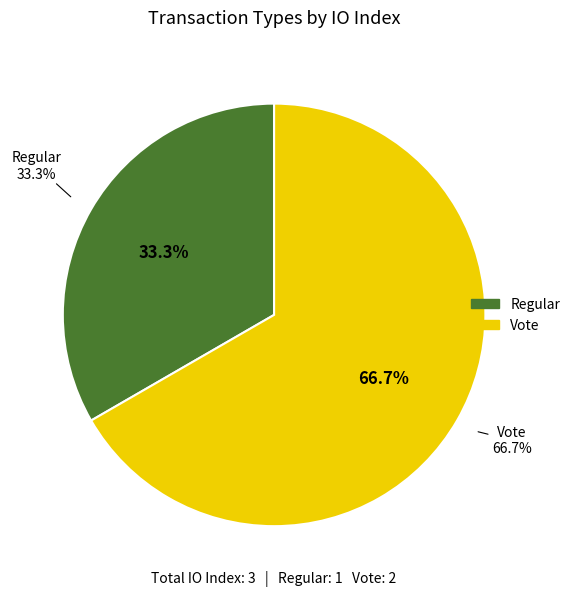

What percentage is the Vote slice, to the nearest percent?

67%